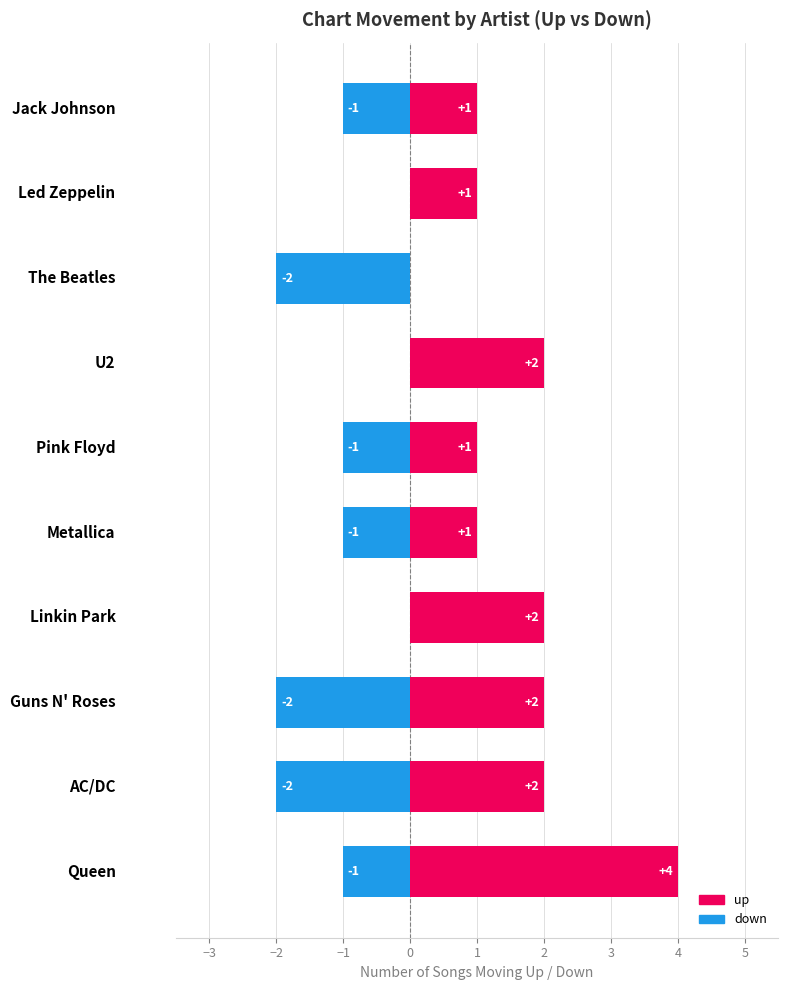

Reading left to right, extract all data points from this chart.

up: 4	2	2	2	1	1	2	0	1	1
down: -1	-2	-2	0	-1	-1	0	-2	0	-1